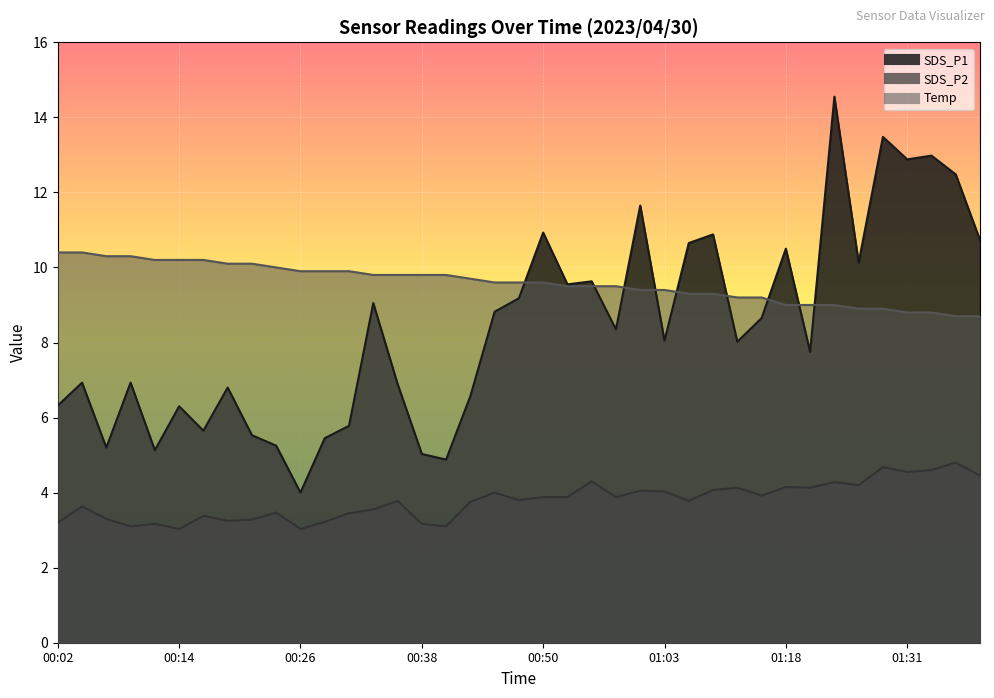

At how many categories does at least one series exceed 8?

39